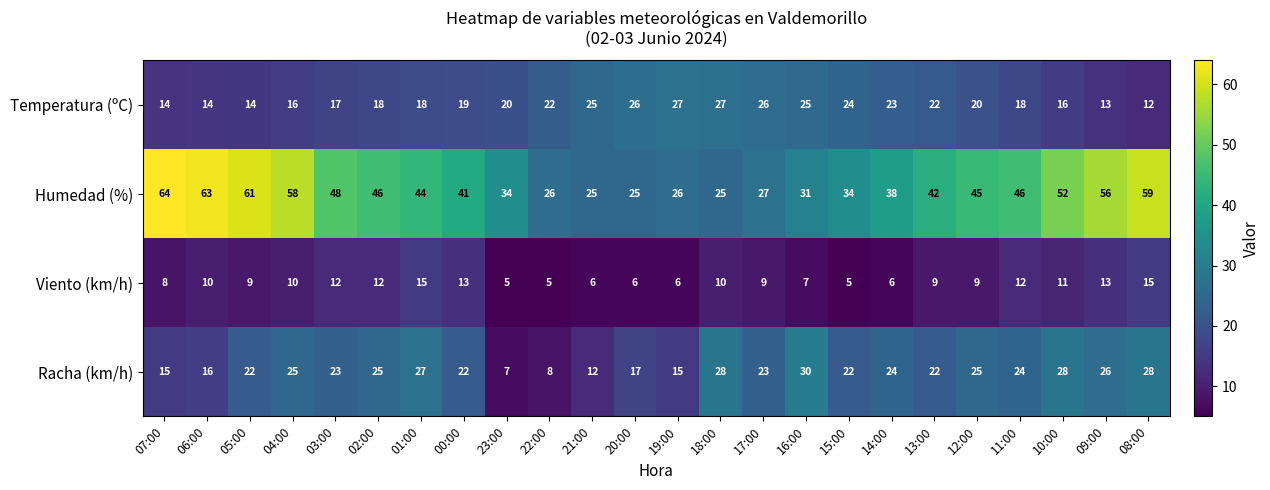

Count the number of data series in this chart.

4